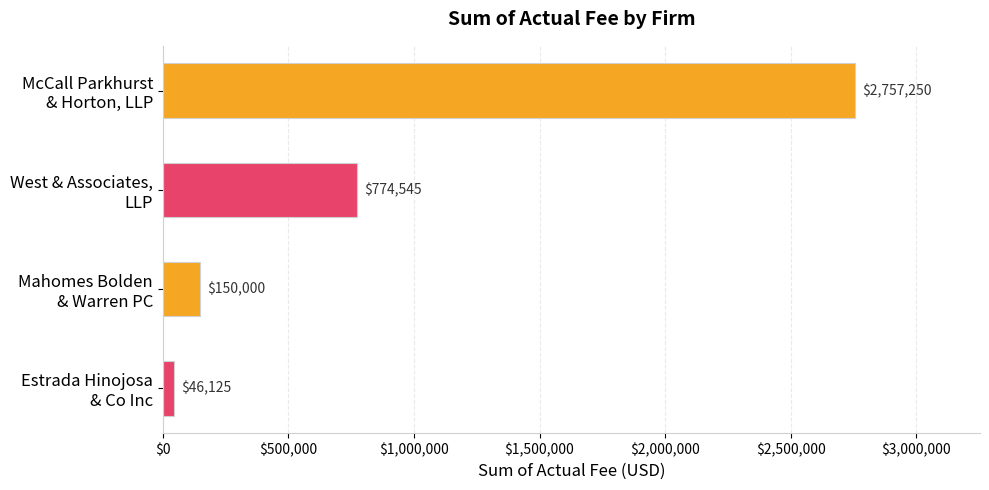

How many values are below 774545?

2